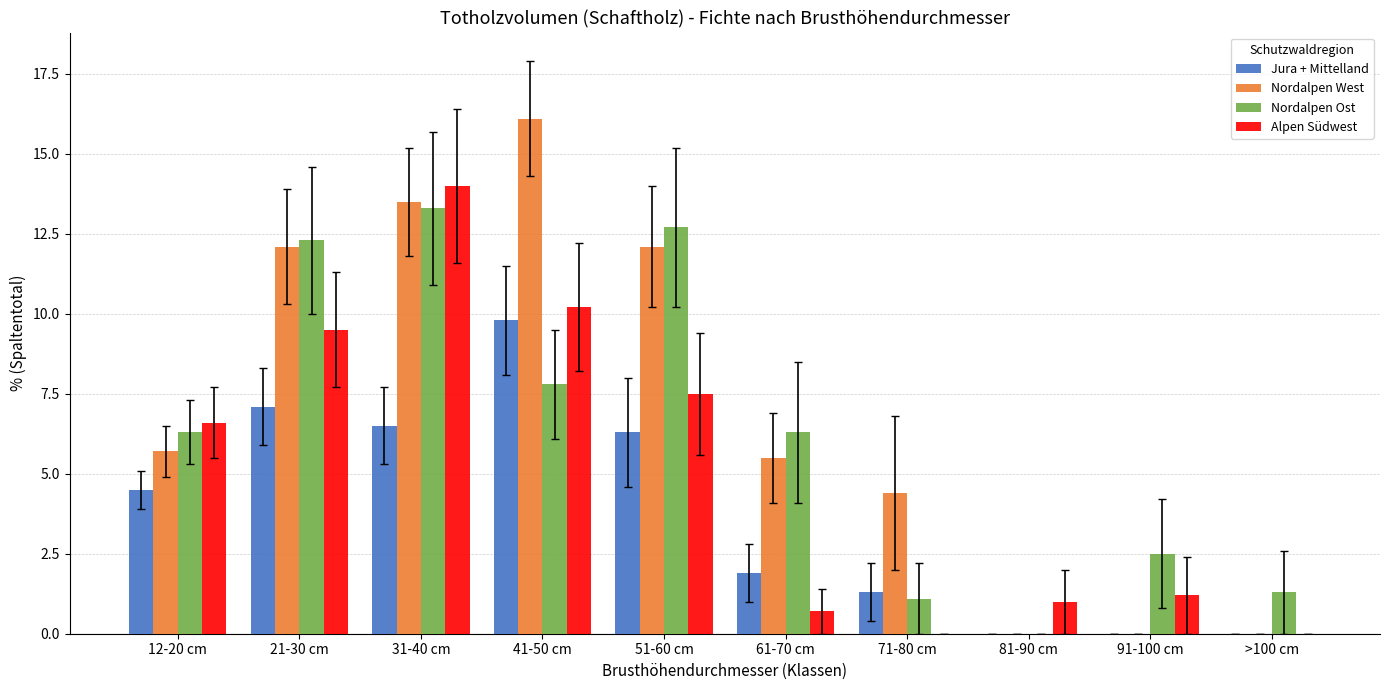

What is the highest value of the Jura + Mittelland series?

9.8